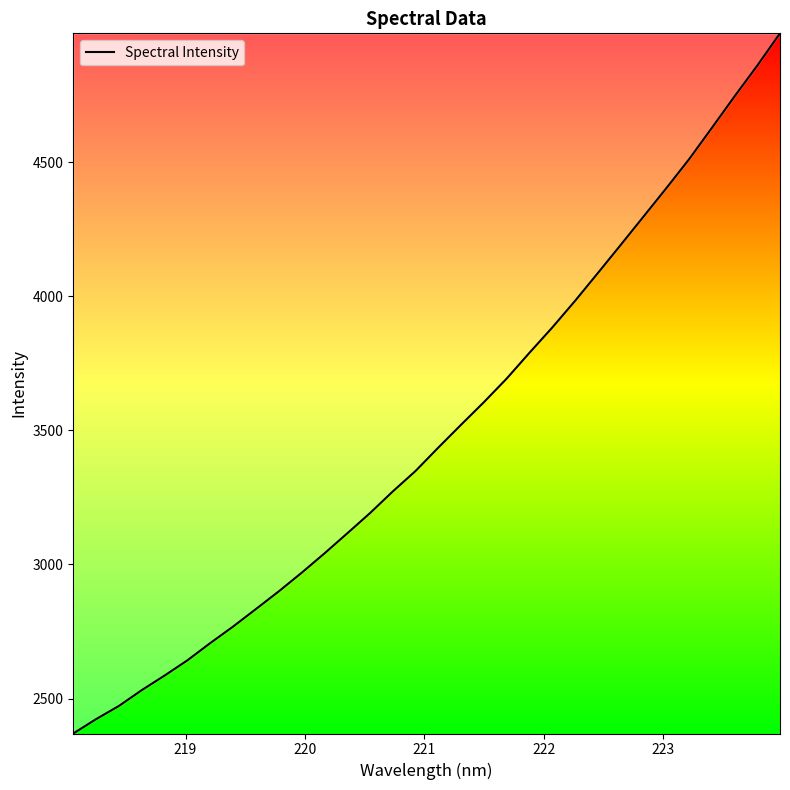

What is the greatest value displayed?

4980.0